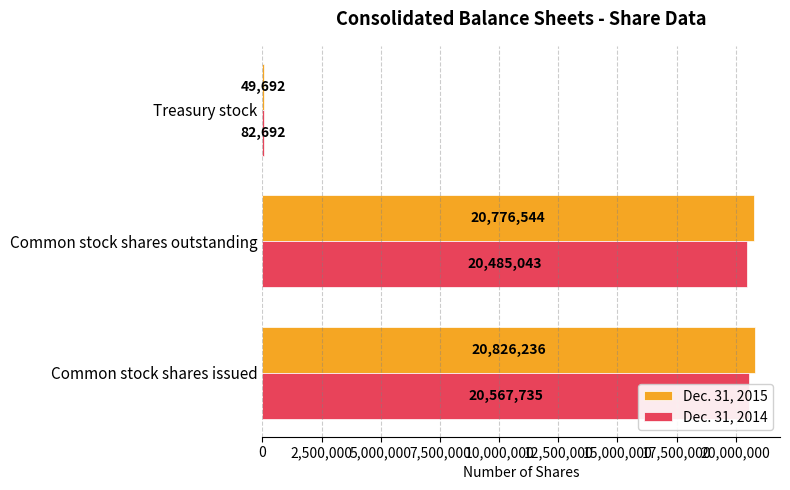

The Dec. 31, 2014 series shows 20567735 at Common stock shares issued. True or false?

True